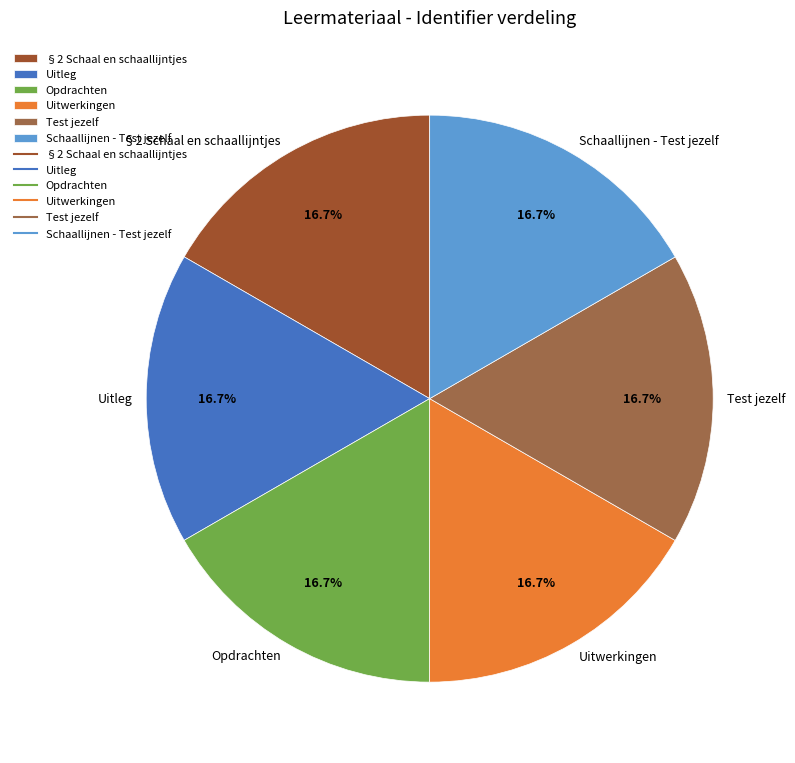

How many segments does this pie chart have?

6